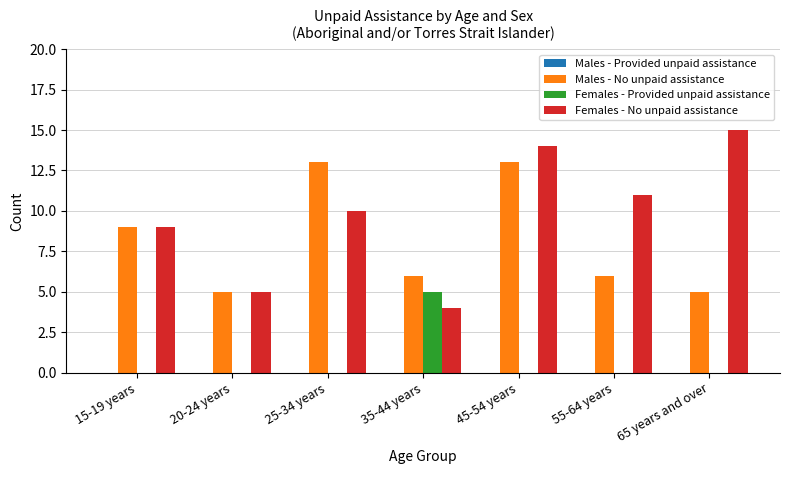

What is the maximum value shown in the chart?

15